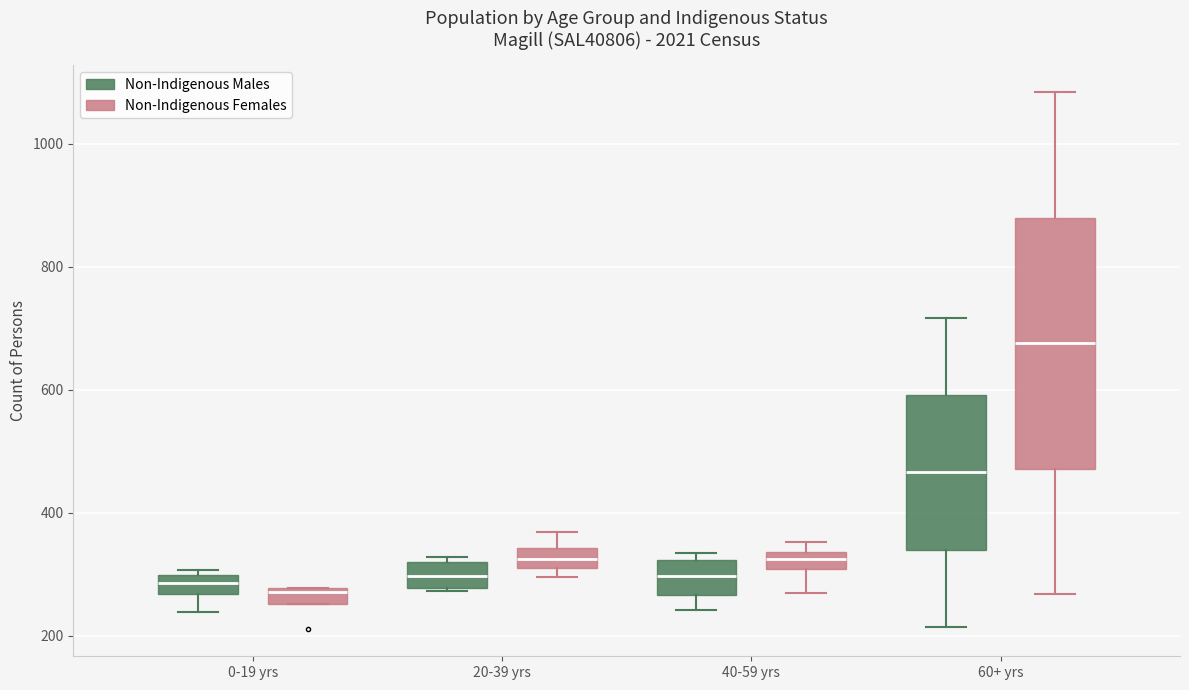

Which box is the tallest, from its lower edge to its upper edge?

60+ yrs (Non-Indigenous Females)